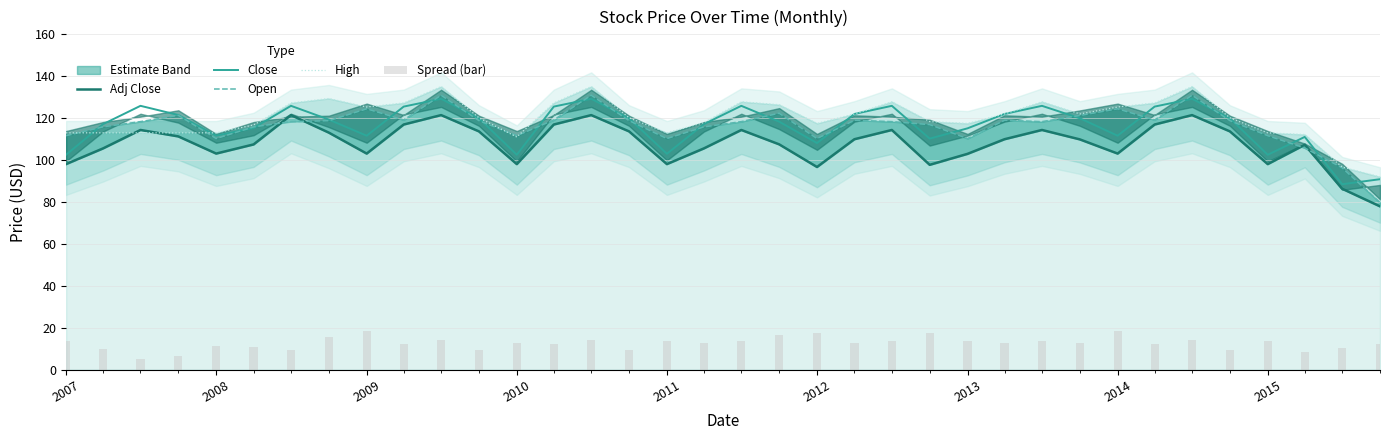

At which label is High closest to 113?

2007